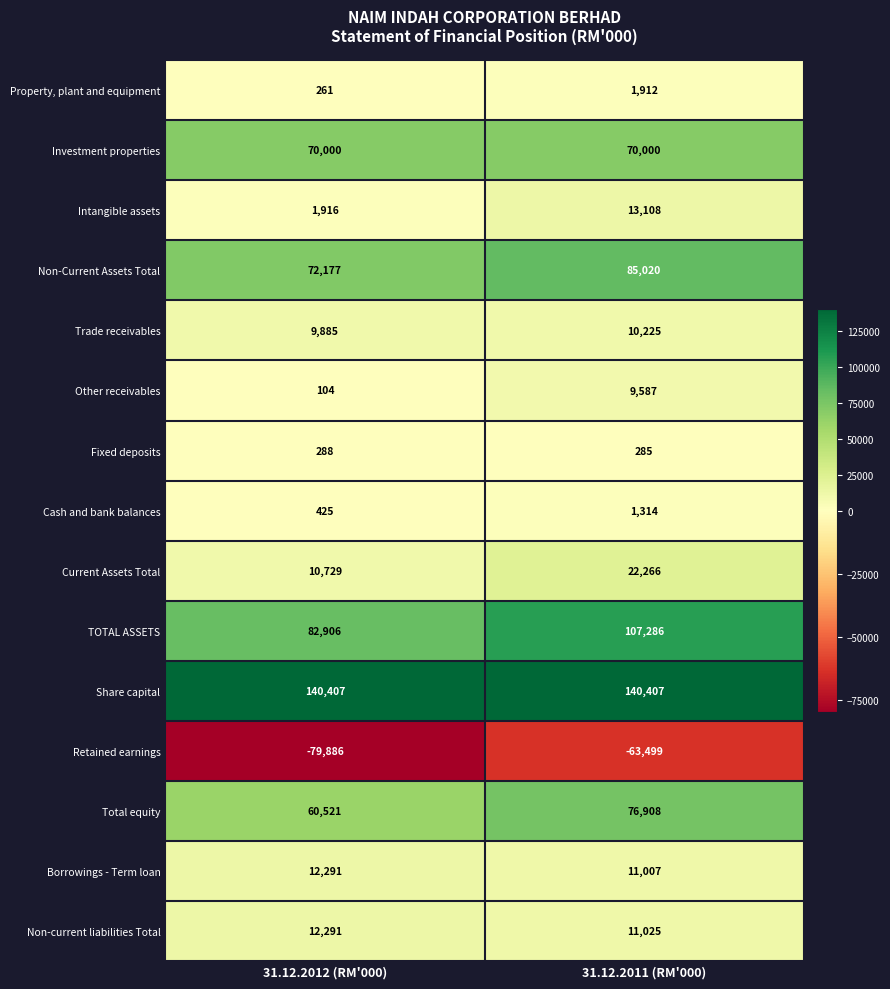

True or false: Intangible assets has a value of 13108 at 31.12.2011 (RM'000).

True